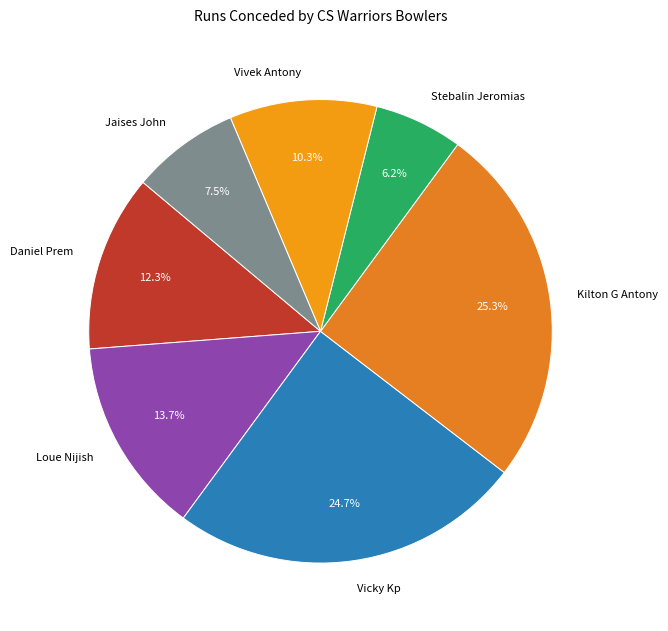

What is the largest slice in the pie chart?

Kilton G Antony